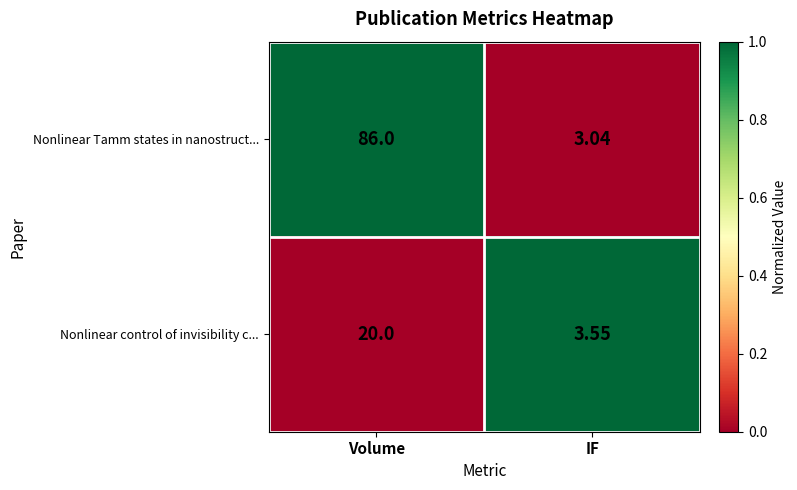

Where is Nonlinear Tamm states in nanostruct... nearest to the value 44?

IF